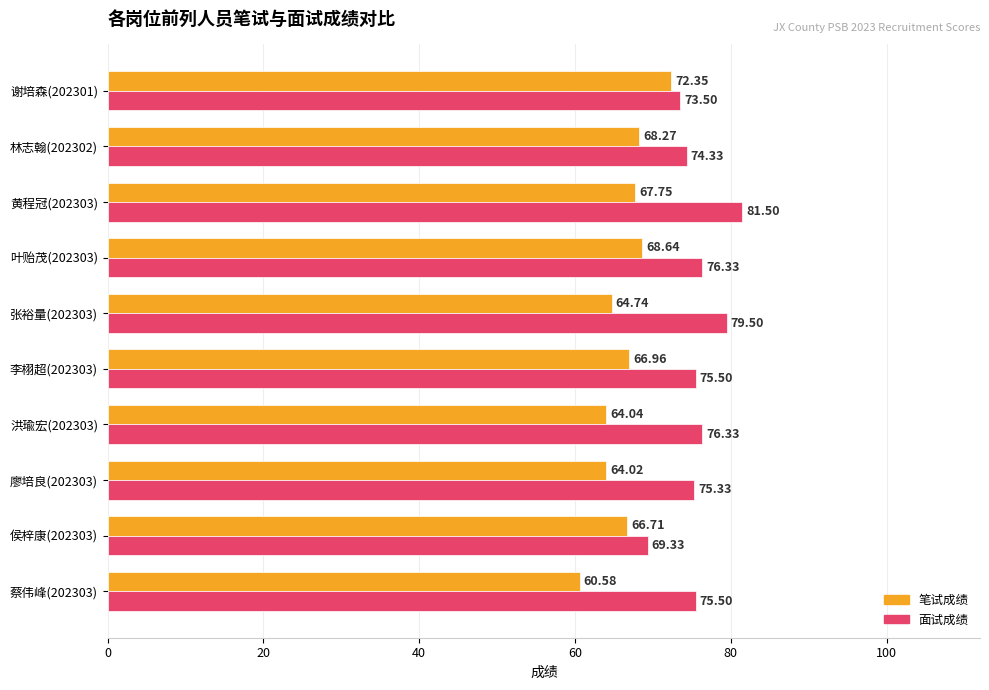

What is the difference between the maximum and minimum values in the 笔试成绩 series?

11.8